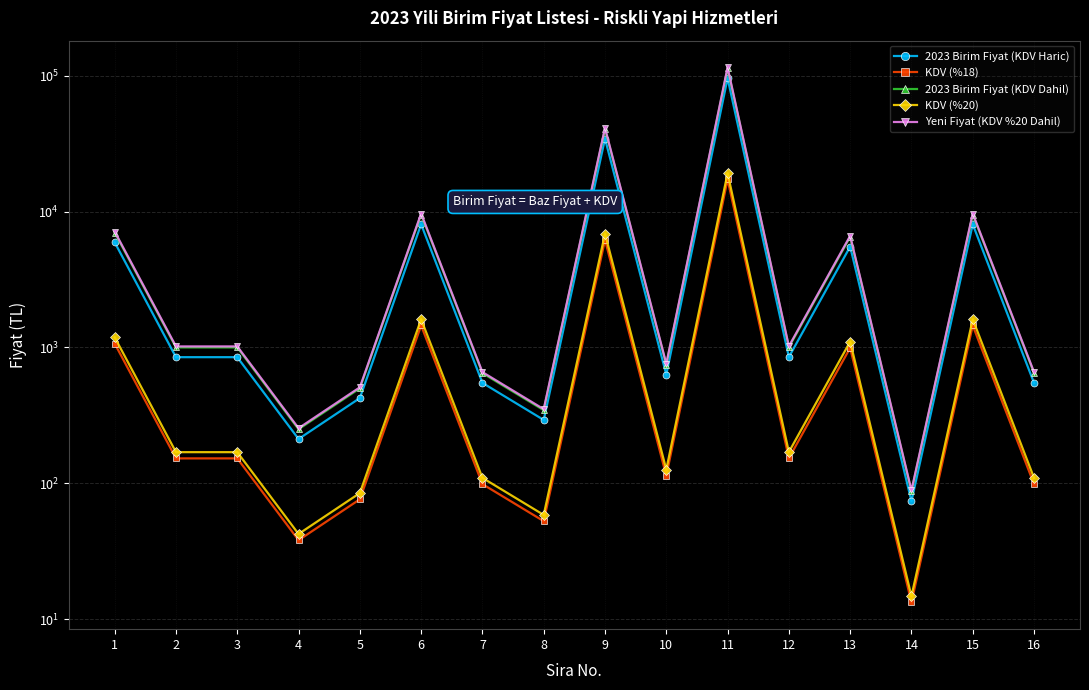

True or false: 2023 Birim Fiyat (KDV Dahil) and KDV (%18) intersect in this chart.

False